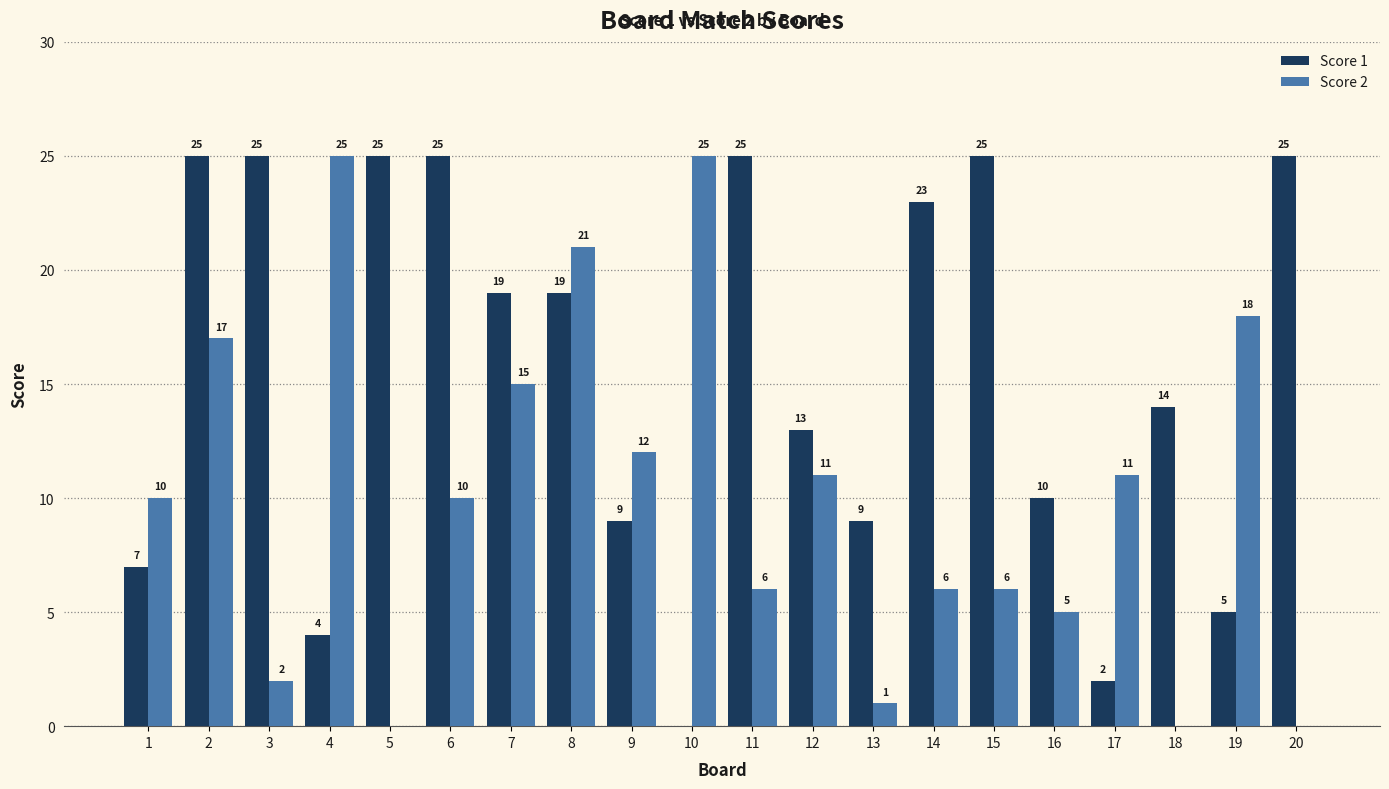

Is the value of Score 2 at 4 greater than the value of Score 1 at 7?

Yes